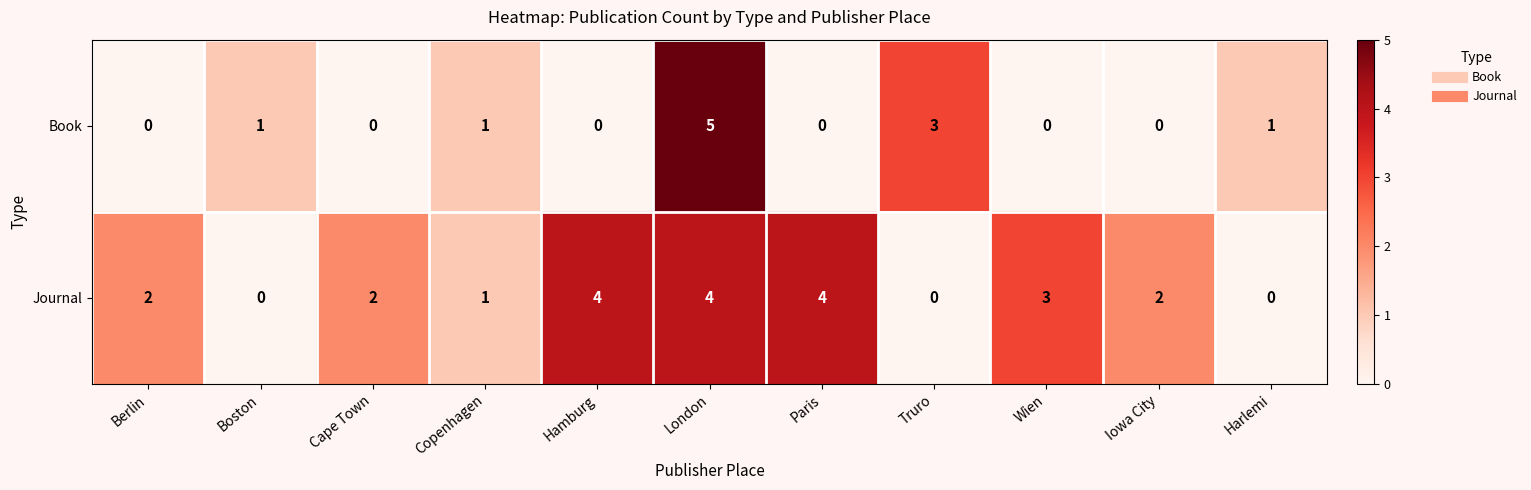

Is it true that Book equals 0 at Iowa City?

True